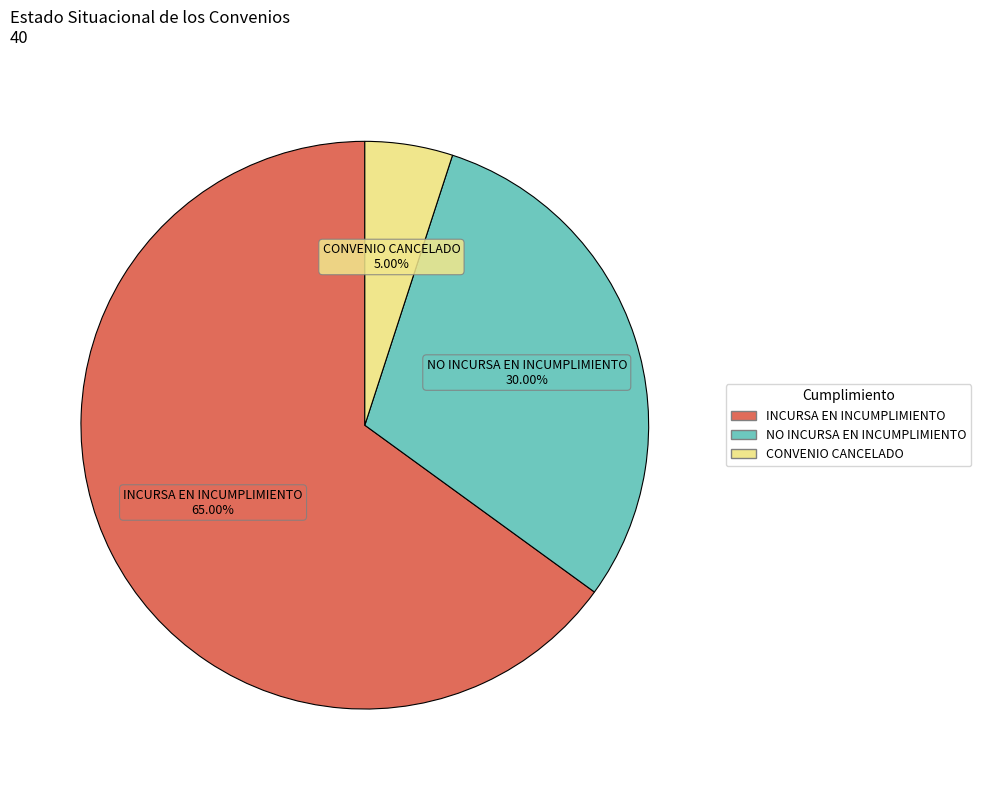

What is the majority slice?

INCURSA EN INCUMPLIMIENTO